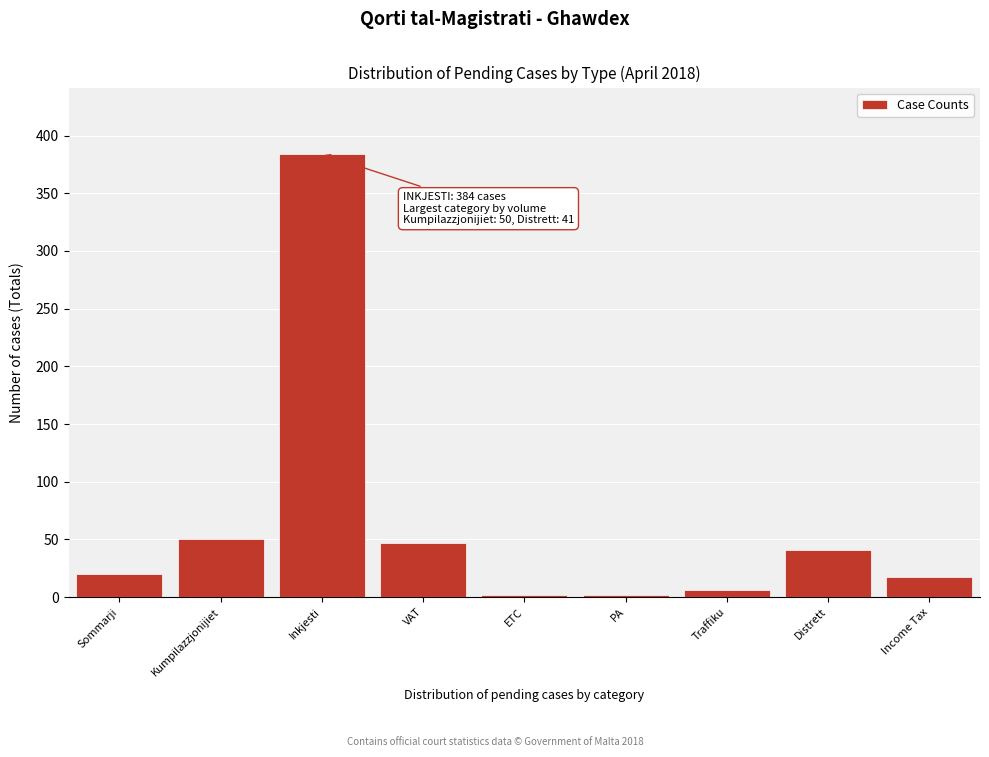

Reading right to left, what are all the values shown in this chart?

Income Tax=17	Distrett=41	Traffiku=6	PA=2	ETC=2	VAT=47	Inkjesti=384	Kumpilazzjonijiet=50	Sommarji=20